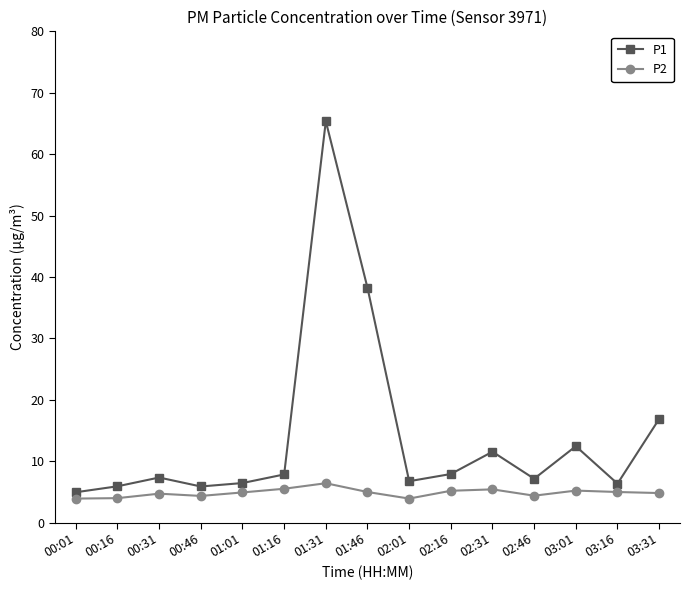

What is the difference between the second highest and minimum values in the P2 series?

1.6